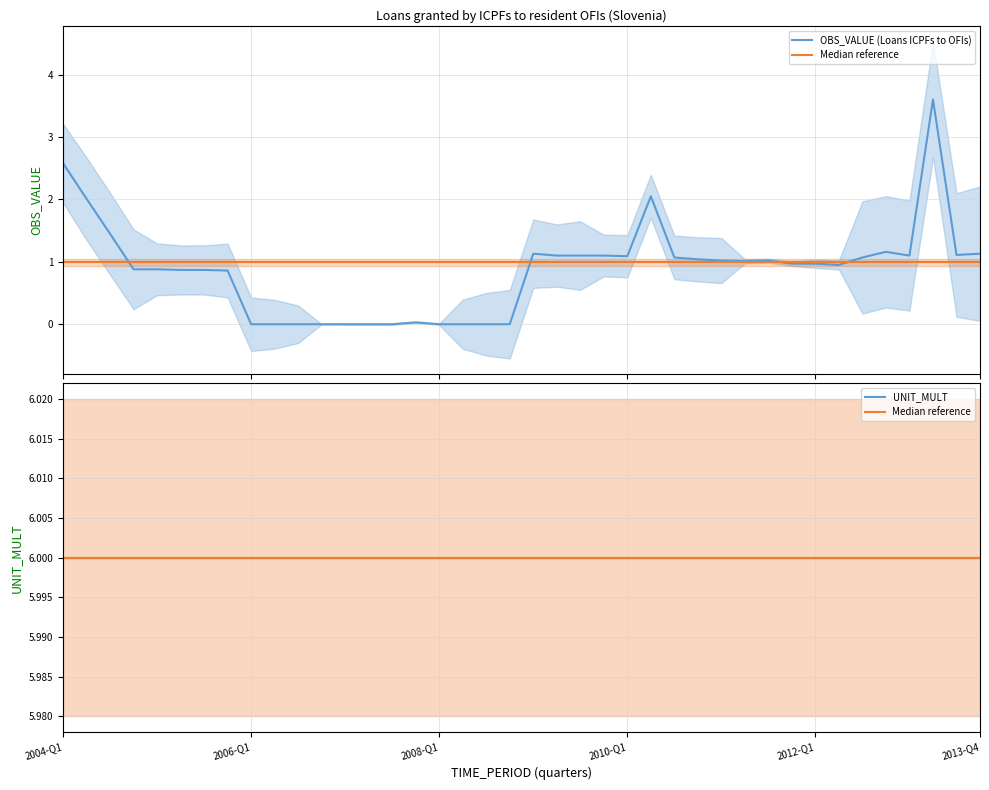

Does the chart display data point markers on the line(s)?

No